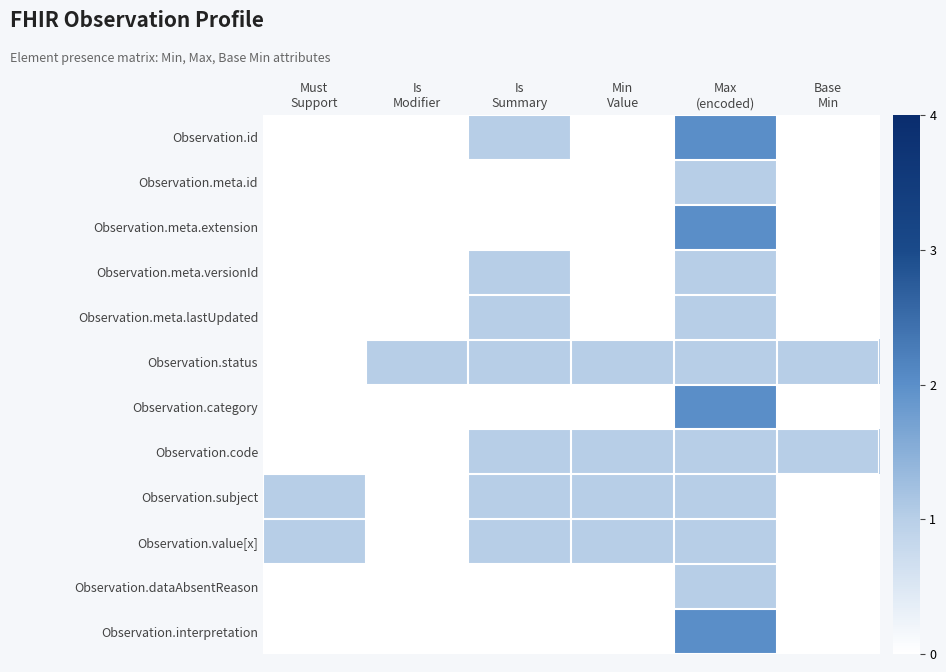

At Min Value, list the series in order from smallest to largest.

Observation.id, Observation.meta.id, Observation.meta.extension, Observation.meta.versionId, Observation.meta.lastUpdated, Observation.category, Observation.dataAbsentReason, Observation.interpretation, Observation.status, Observation.code, Observation.subject, Observation.value[x]